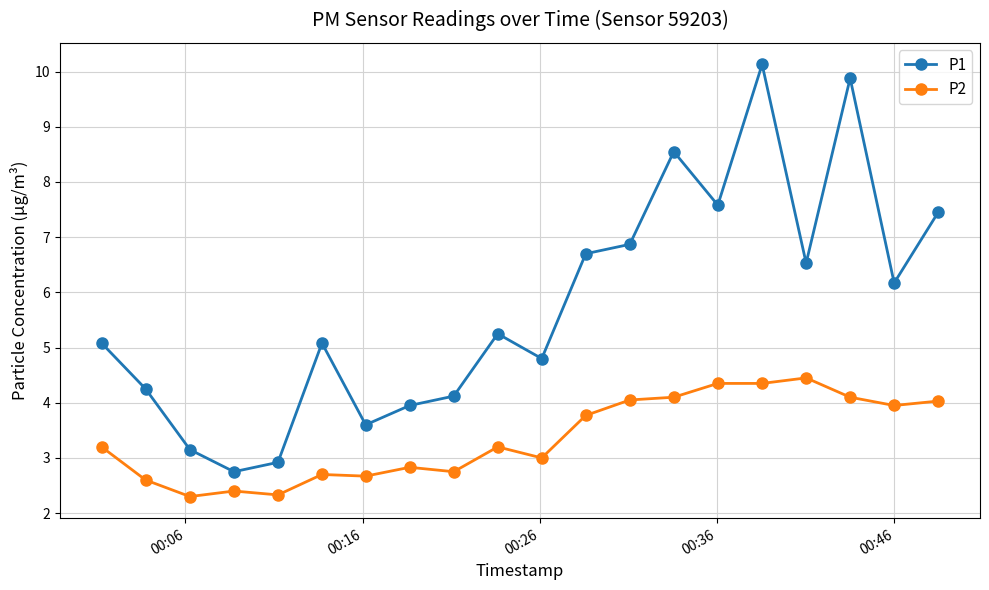

How many interior local valleys does the P1 series have?

6